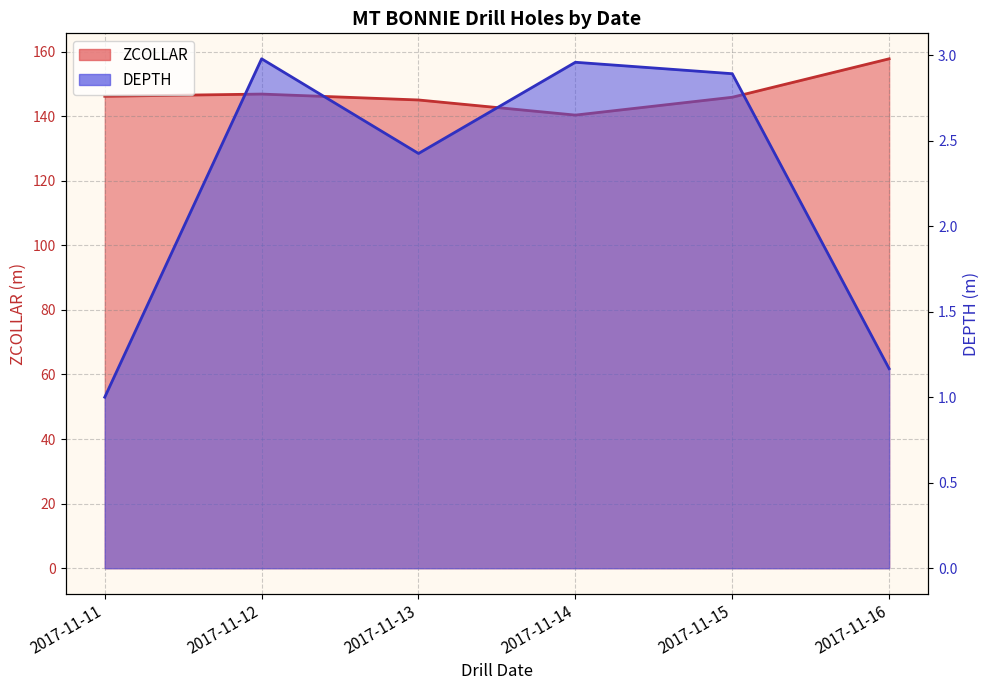

True or false: DEPTH and ZCOLLAR cross at least once.

False